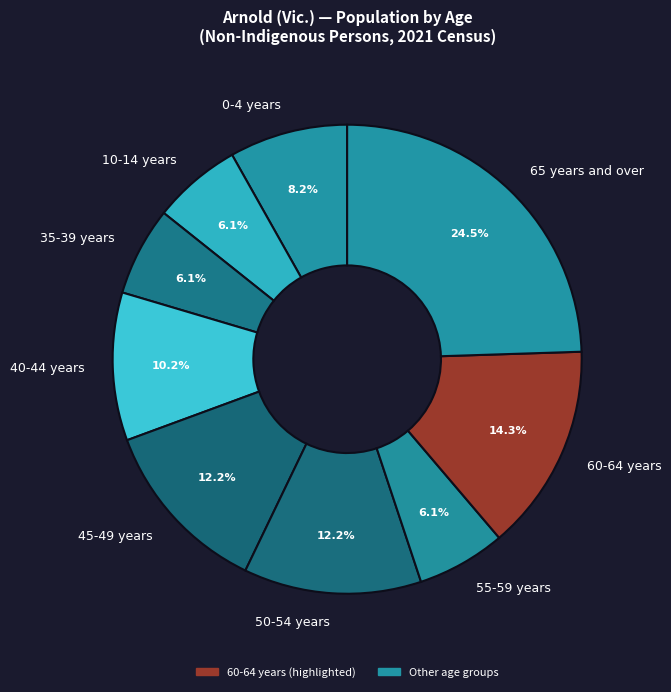

How many slices are in this pie chart?

9